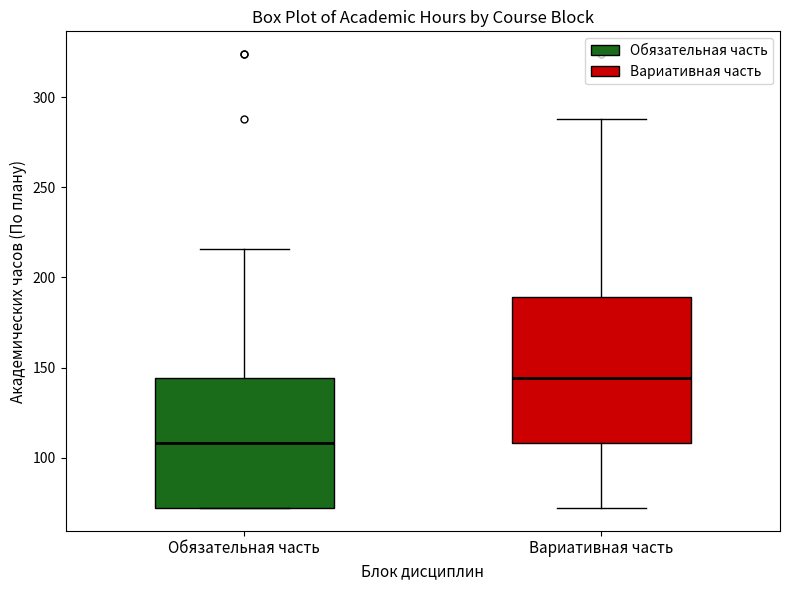

Where is the lower edge of the box for Обязательная часть on the y-axis? The values are not printed on the chart, so give them approximately, as read against the axis.

70